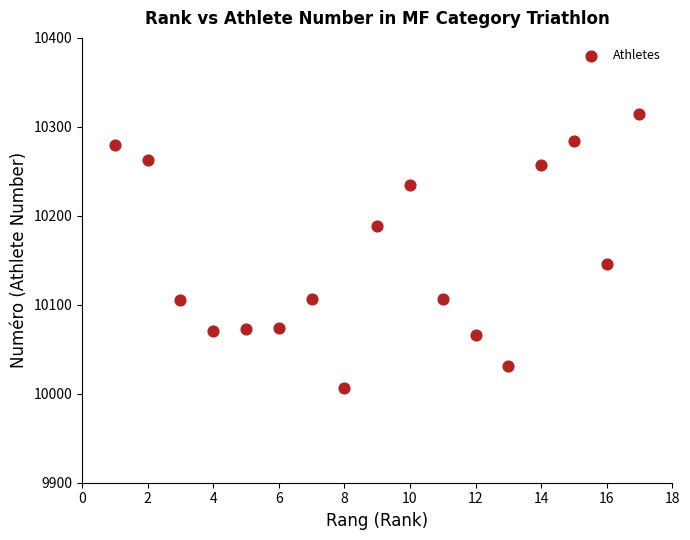

What is the range of X values (max minus min)?

16